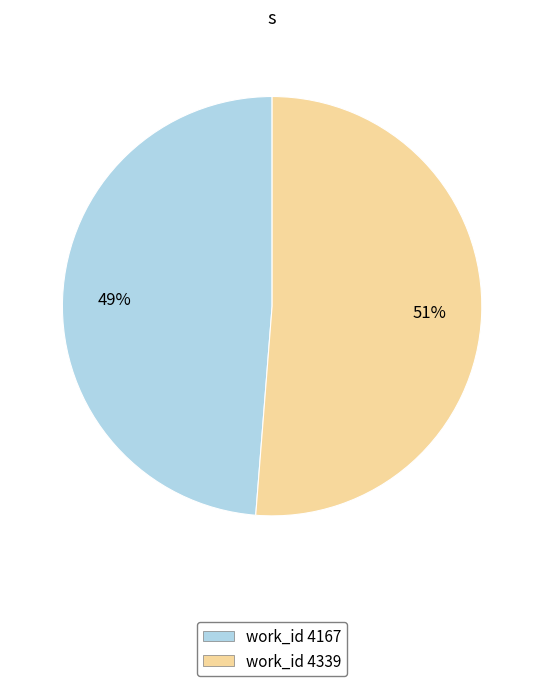

To the nearest percent, what is the average slice percentage?

50%